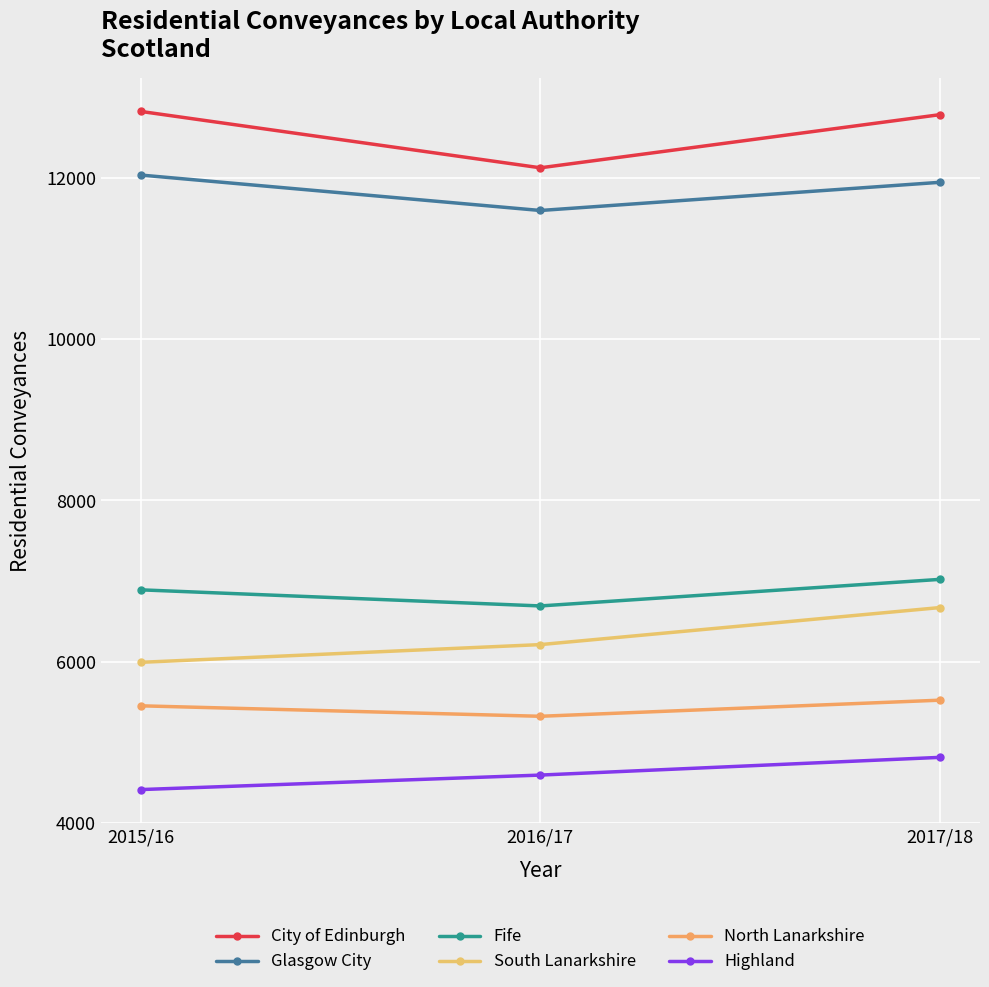

What is the approximate value of Glasgow City at 2015/16?

12040